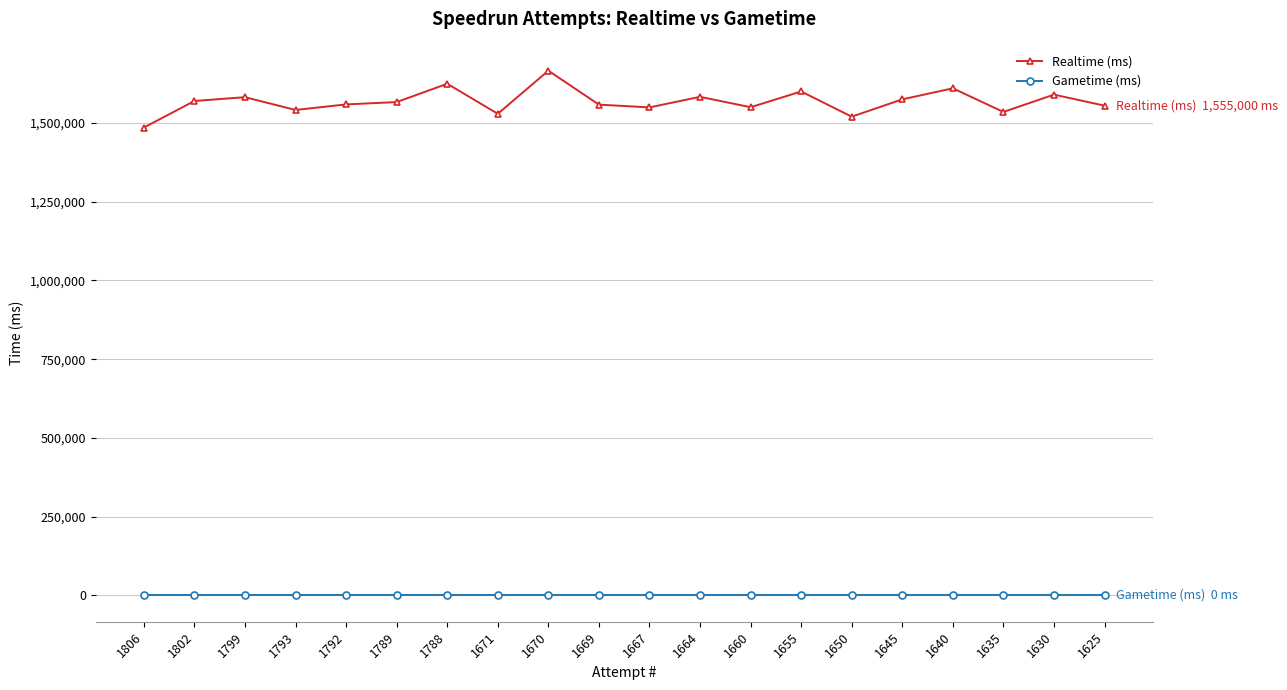

What is the sum of the Realtime (ms) values at 1671 and 1660?

3079124